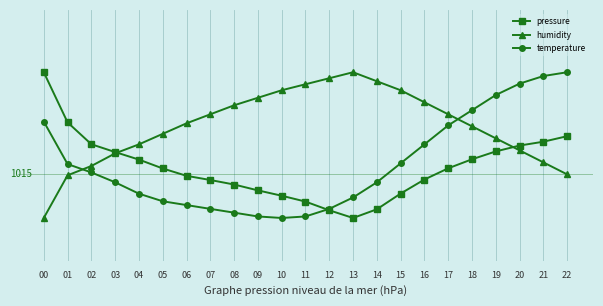

Reading right to left, transcribe all the data shown in this chart.

pressure: 22=98174.5	21=98171.2	20=98168.9	19=98165.4	18=98160.7	17=98155.3	16=98148.6	15=98140.2	14=98130.8	13=98125.6	12=98130.2	11=98135.4	10=98138.9	09=98142.1	08=98145.6	07=98148.3	06=98150.8	05=98155.2	04=98160.5	03=98165.0	02=98169.7	01=98182.8	00=98212.7
humidity: 22=98151.6	21=98158.8	20=98166.0	19=98173.2	18=98180.4	17=98187.6	16=98194.8	15=98202.0	14=98207.3	13=98212.7	12=98209.1	11=98205.5	10=98202.0	09=98197.5	08=98193.0	07=98187.6	06=98182.2	05=98175.9	04=98169.6	03=98164.2	02=98156.7	01=98151.1	00=98125.6
temperature: 22=98212.7	21=98210.5	20=98205.9	19=98199.1	18=98190.0	17=98181.0	16=98169.6	15=98158.3	14=98146.9	13=98137.9	12=98131.0	11=98126.5	10=98125.6	09=98126.5	08=98128.8	07=98131.0	06=98133.3	05=98135.6	04=98140.1	03=98146.9	02=98152.8	01=98157.8	00=98183.2